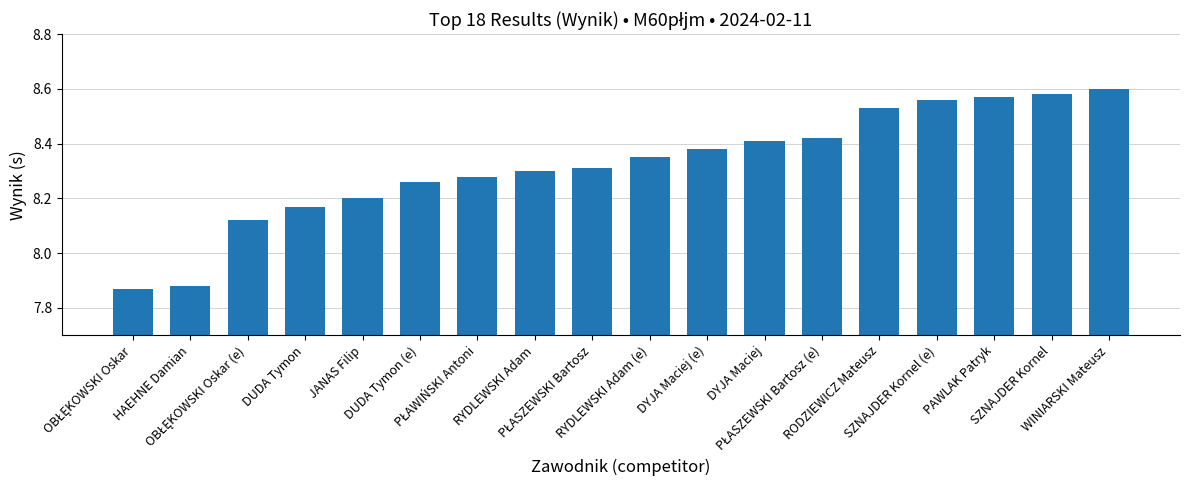

What is the difference between the maximum and minimum values?

0.7